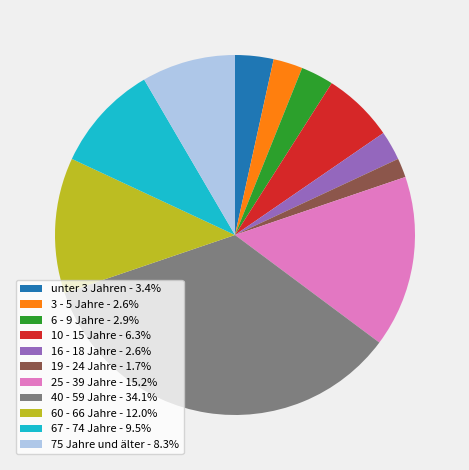

Do unter 3 Jahren and 10 - 15 Jahre together represent more than half of the pie?

No